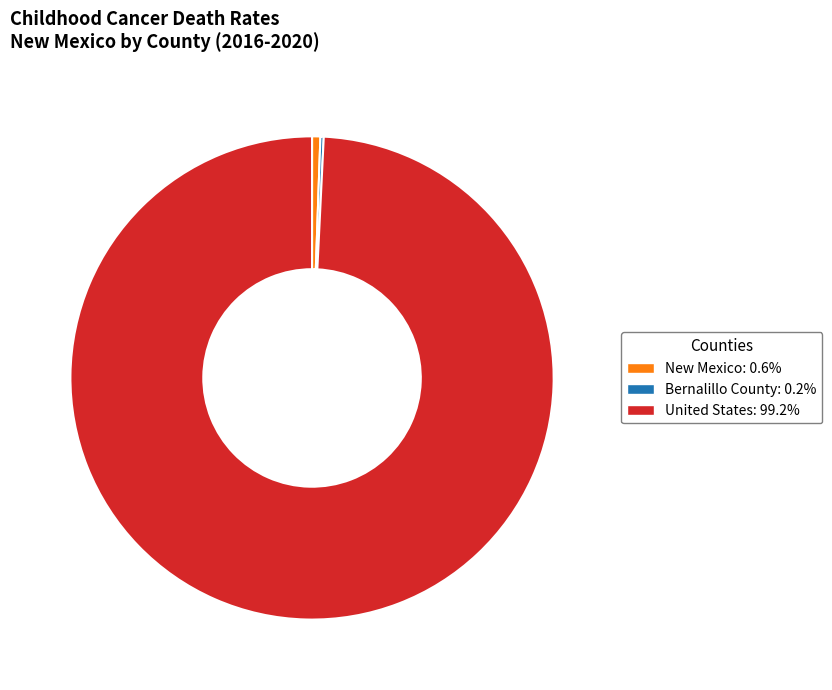

Which category accounts for the majority?

United States